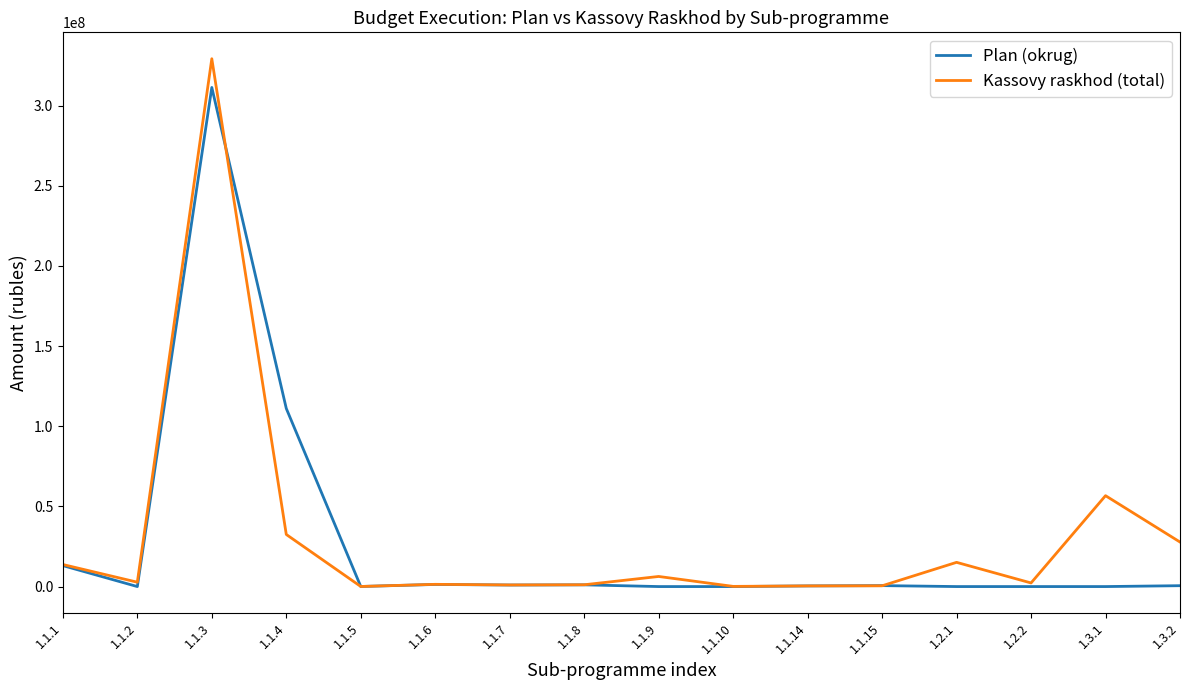

At which label does Plan (okrug) first exceed 545389?

1.1.1